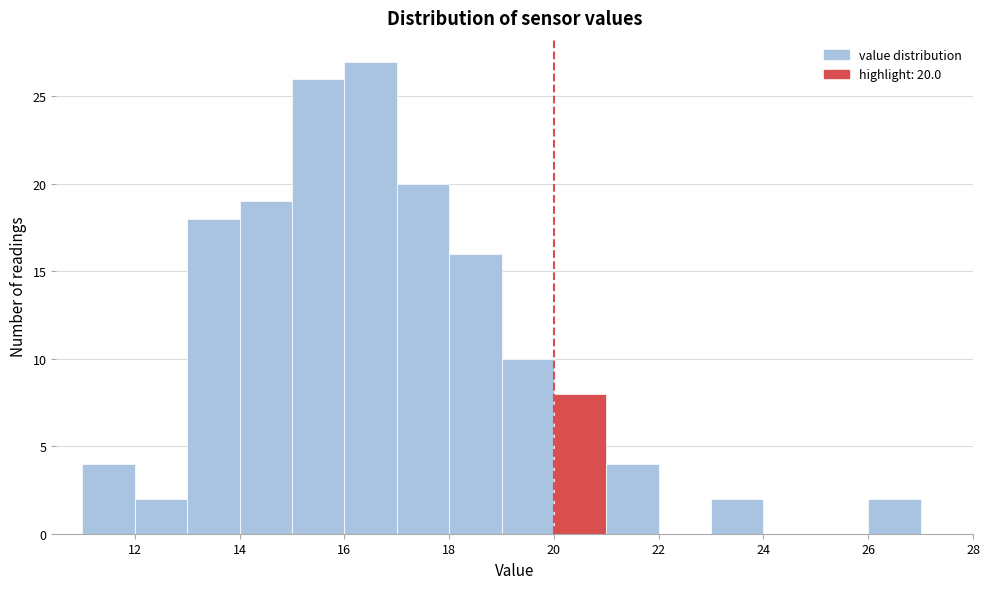

Over which range of the x-axis is the bar tallest?

16 to 17